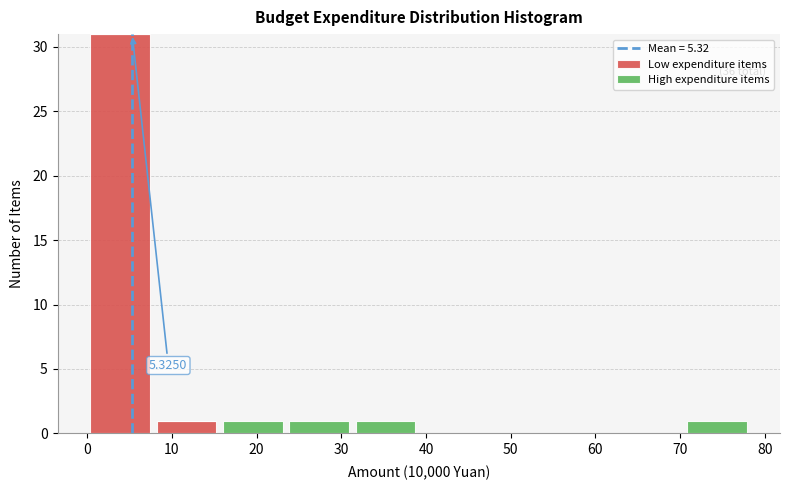

Which range on the x-axis has the tallest stacked bar (by total height)?

0 to 8